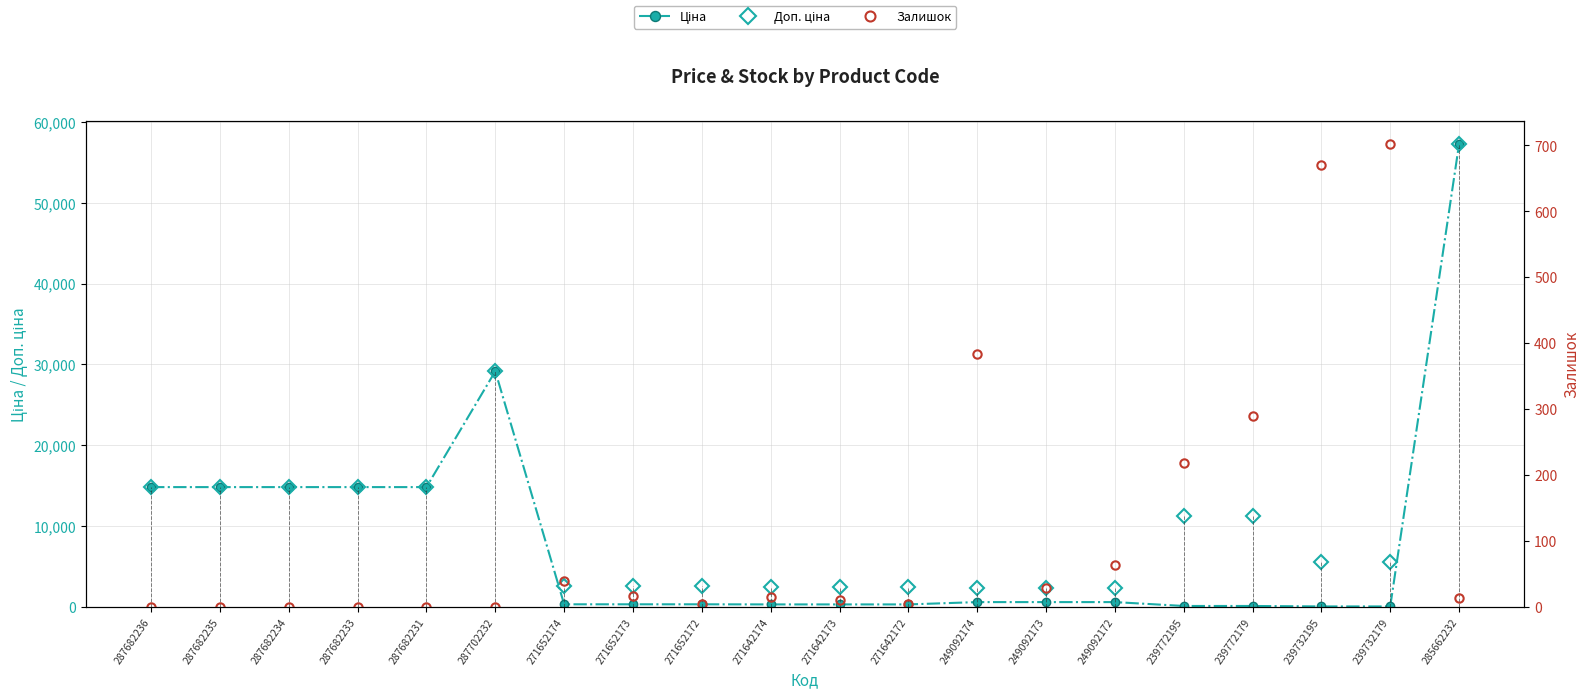

Between 287682235 and 287682233, which is larger?

287682235